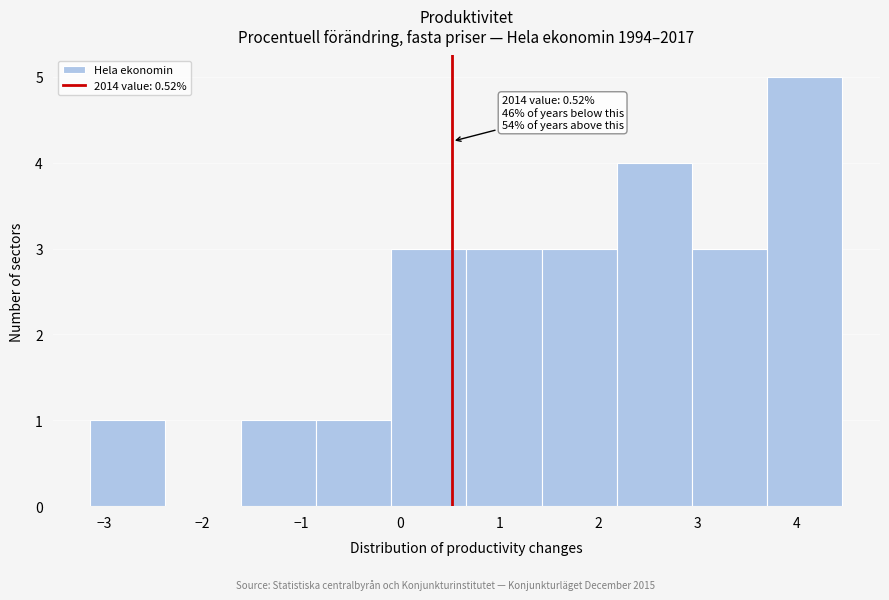

Over which range of the x-axis is the bar tallest?

3.7 to 4.5